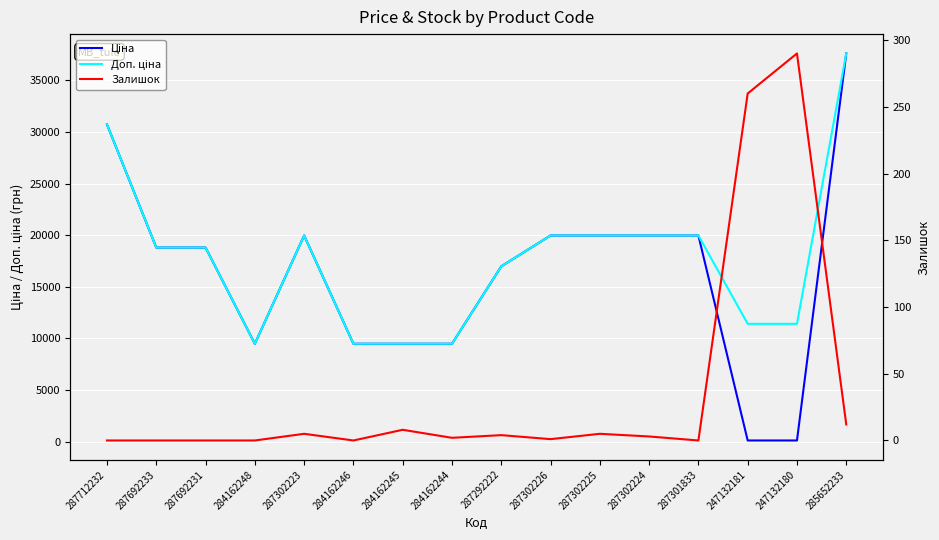

In Доп. ціна, how many points are lower than both neighbors (excluding endpoints)?

1